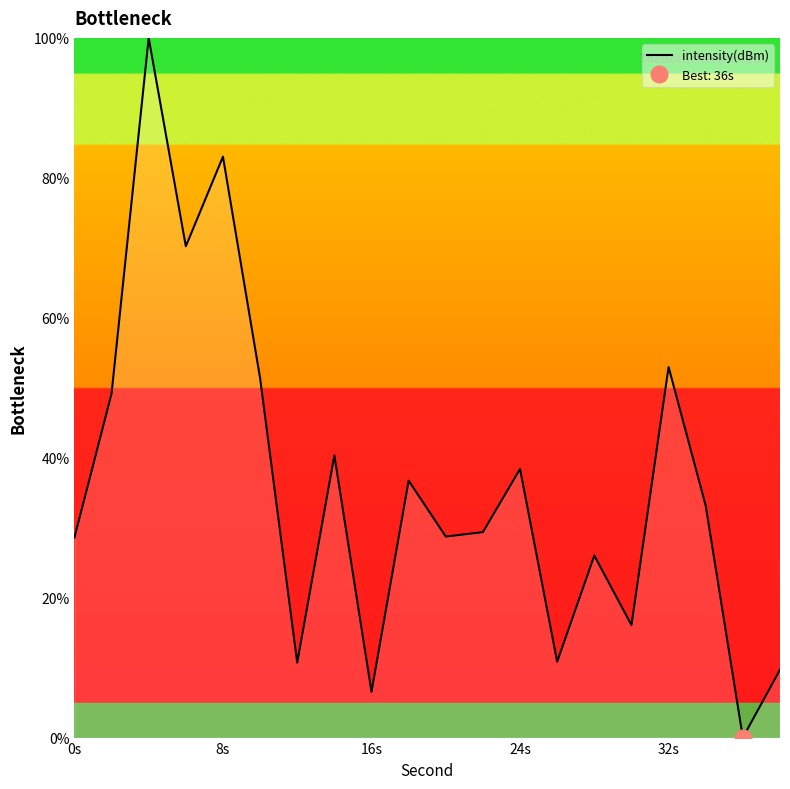

True or false: intensity(dBm) has a value of 31.9 at 8s.

False